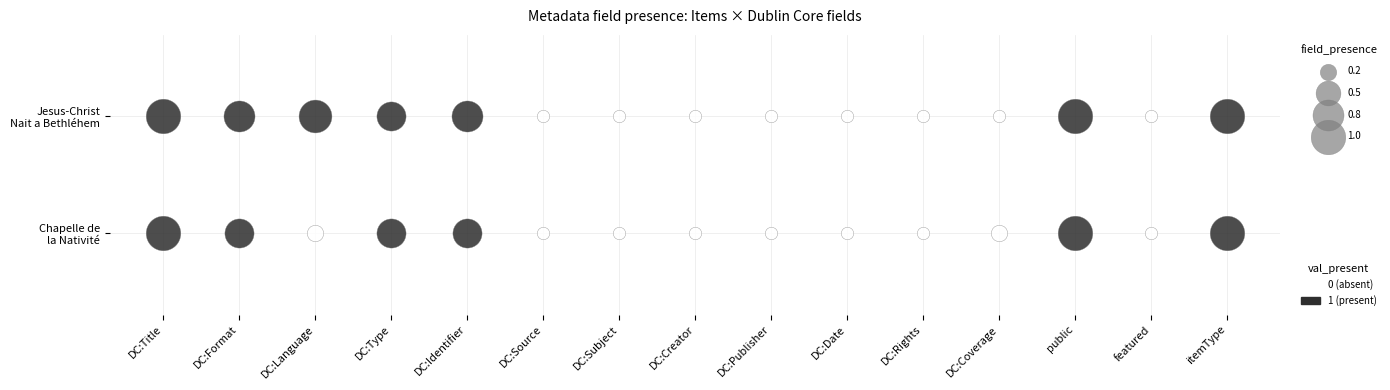

List the series in order of their peak value, highest first.

Jesus-Christ Nait a Bethléhem, Chapelle de la Nativité